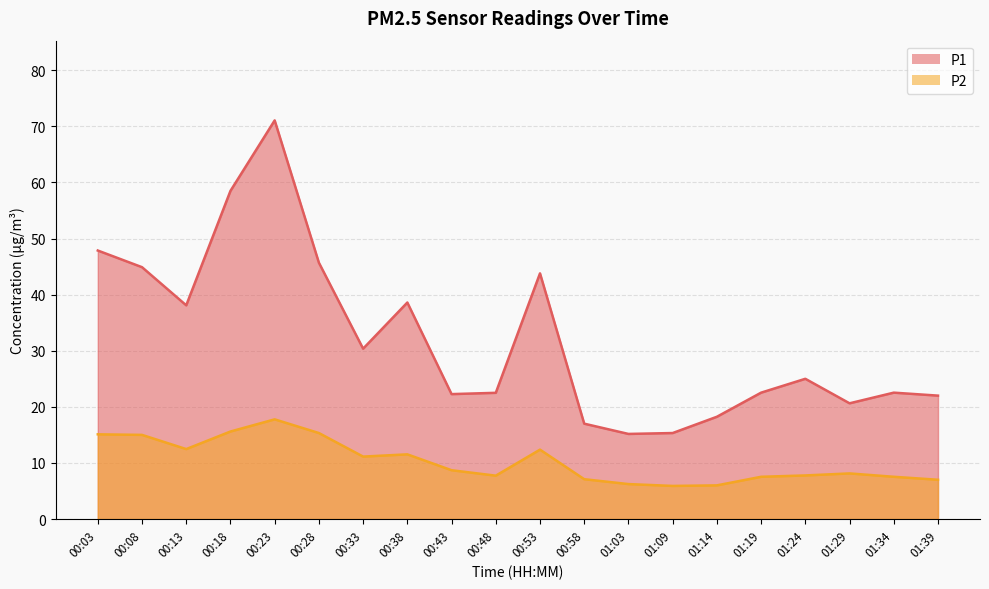

What is the spread (max minus min) of values at 01:34?

15.0